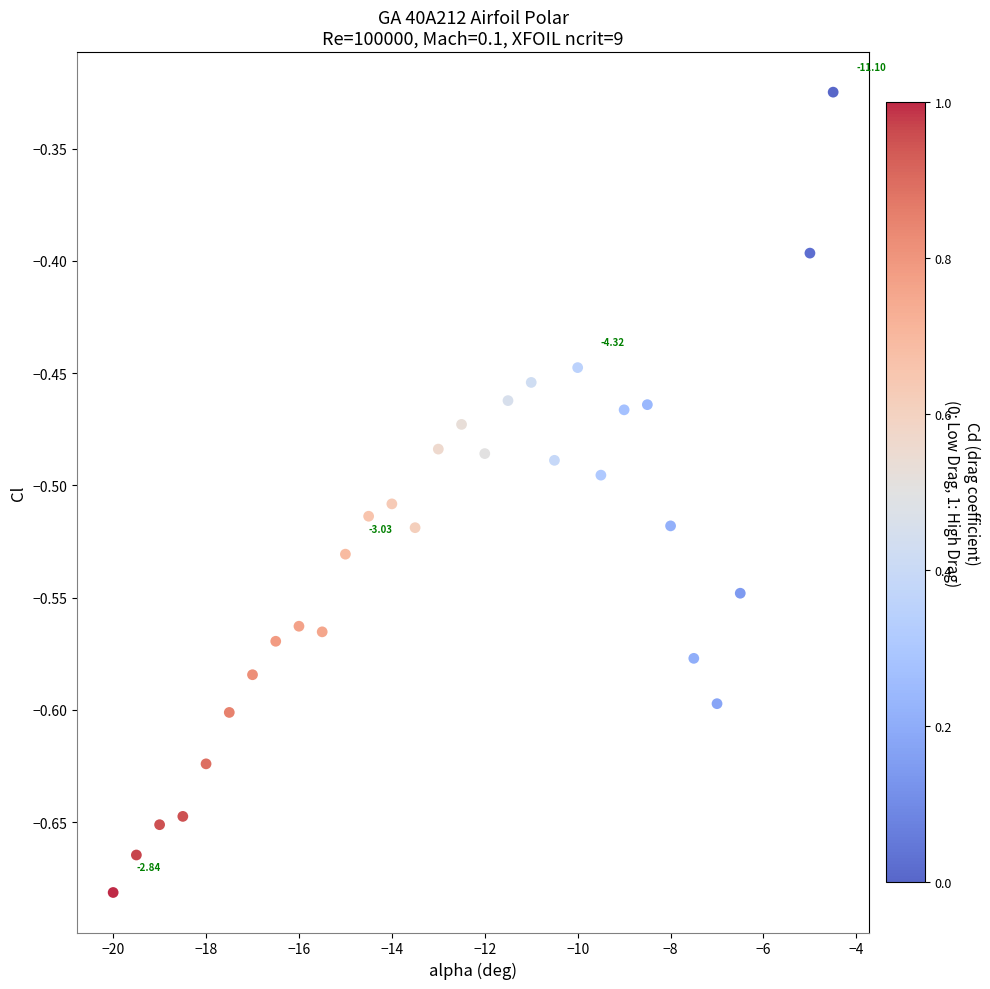

What is the range of X values (max minus min)?

15.5